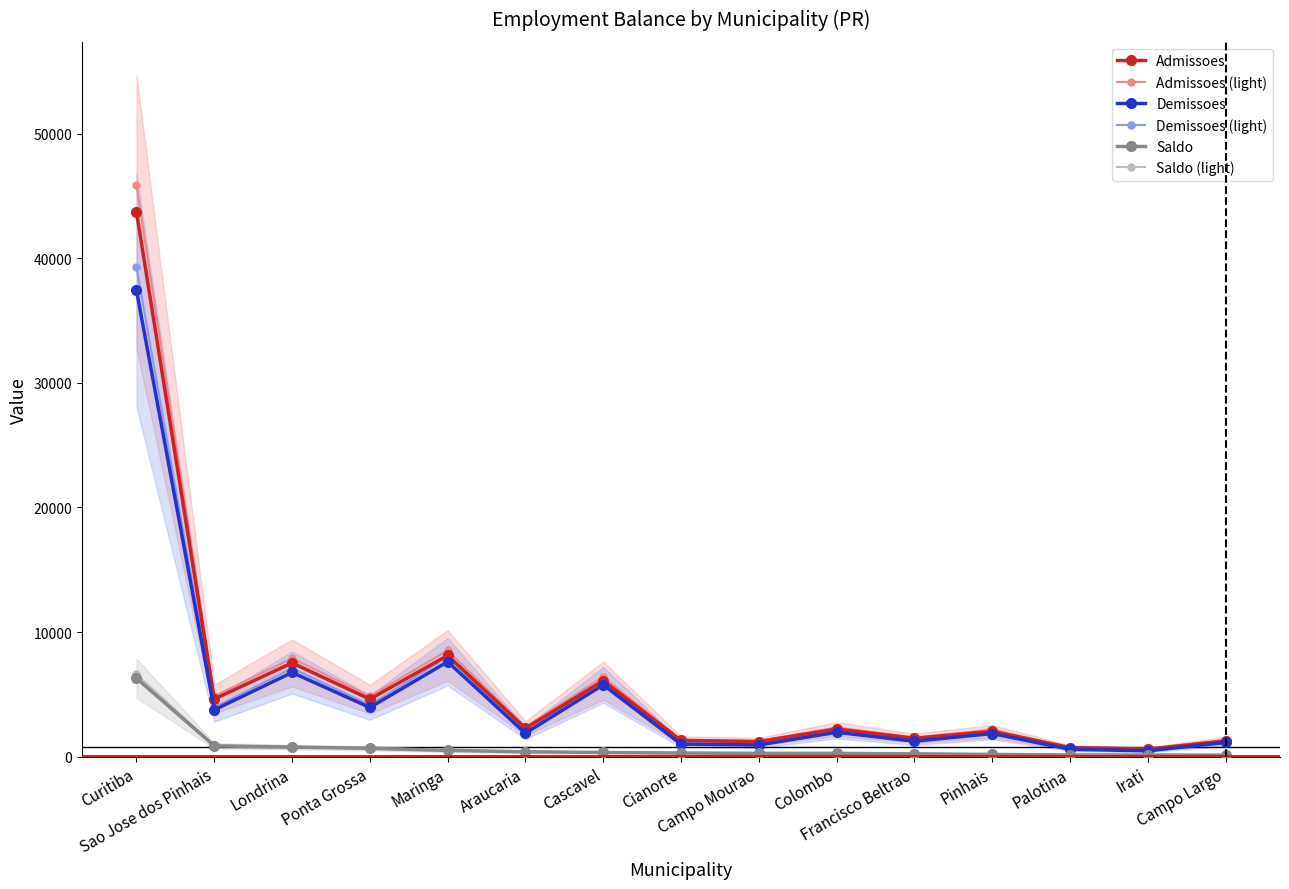

Reading left to right, list all the values displayed in this chart.

Admissoes: 43713.0	4623.0	7528.0	4617.0	8124.0	2275.0	6100.0	1303.0	1210.0	2221.0	1474.0	2033.0	733.0	604.0	1268.0
Admissoes (light): 45898.7	4854.2	7904.4	4847.9	8530.2	2388.8	6405.0	1368.2	1270.5	2332.1	1547.7	2134.7	769.6	634.2	1331.4
Demissoes: 37418.0	3757.0	6759.0	3948.0	7620.0	1885.0	5762.0	1011.0	939.0	1958.0	1241.0	1854.0	596.0	471.0	1144.0
Demissoes (light): 39288.9	3944.9	7097.0	4145.4	8001.0	1979.2	6050.1	1061.5	986.0	2055.9	1303.0	1946.7	625.8	494.6	1201.2
Saldo: 6295.0	866.0	769.0	669.0	504.0	390.0	338.0	292.0	271.0	263.0	233.0	179.0	137.0	133.0	124.0
Saldo (light): 6609.8	909.3	807.5	702.5	529.2	409.5	354.9	306.6	284.6	276.2	244.7	188.0	143.8	139.7	130.2